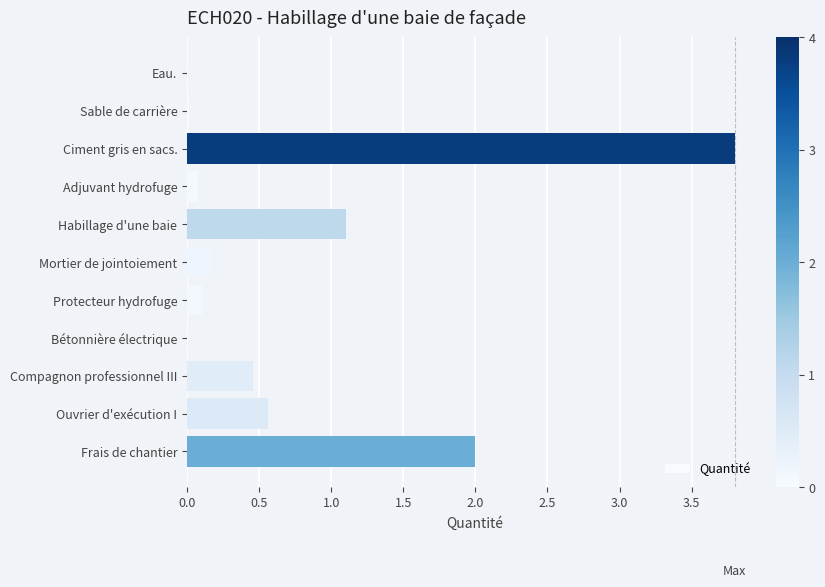

What is the sum of all values?

8.3